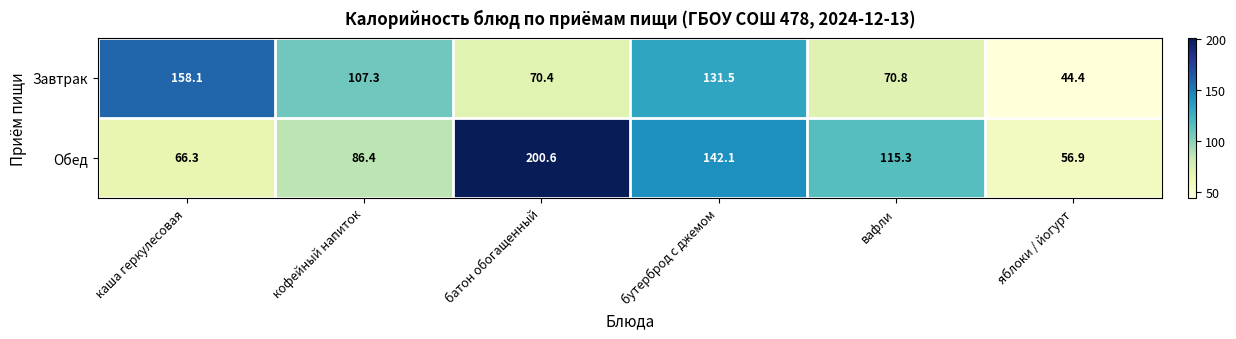

Rank the series by their average value, from highest to lowest.

Обед, Завтрак